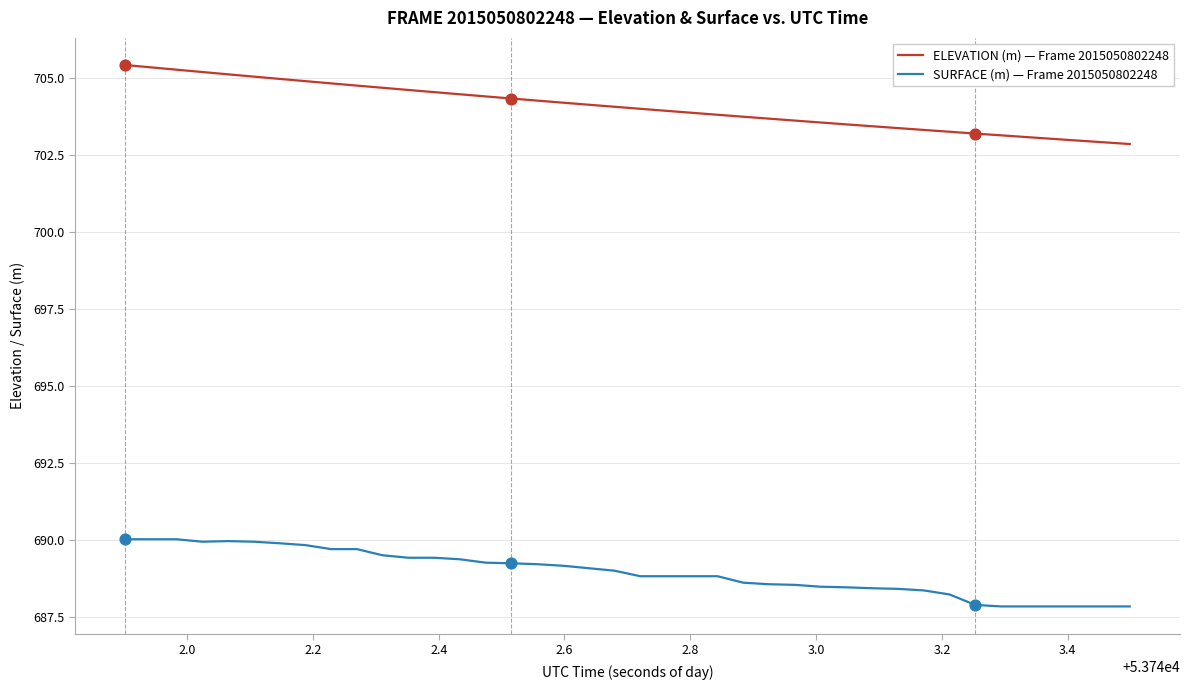

Rank the series by their maximum value, from lowest to highest.

SURFACE (m) — Frame 2015050802248, ELEVATION (m) — Frame 2015050802248